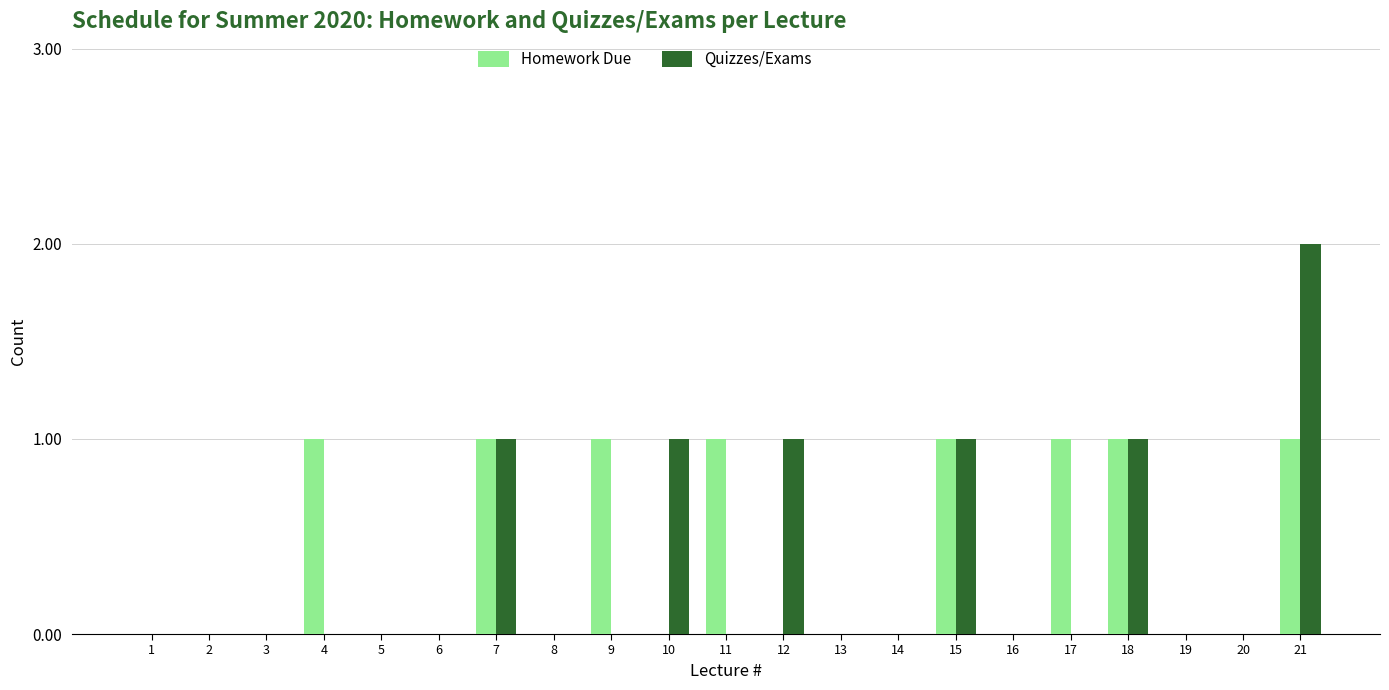

What is the maximum value for Homework Due?

1